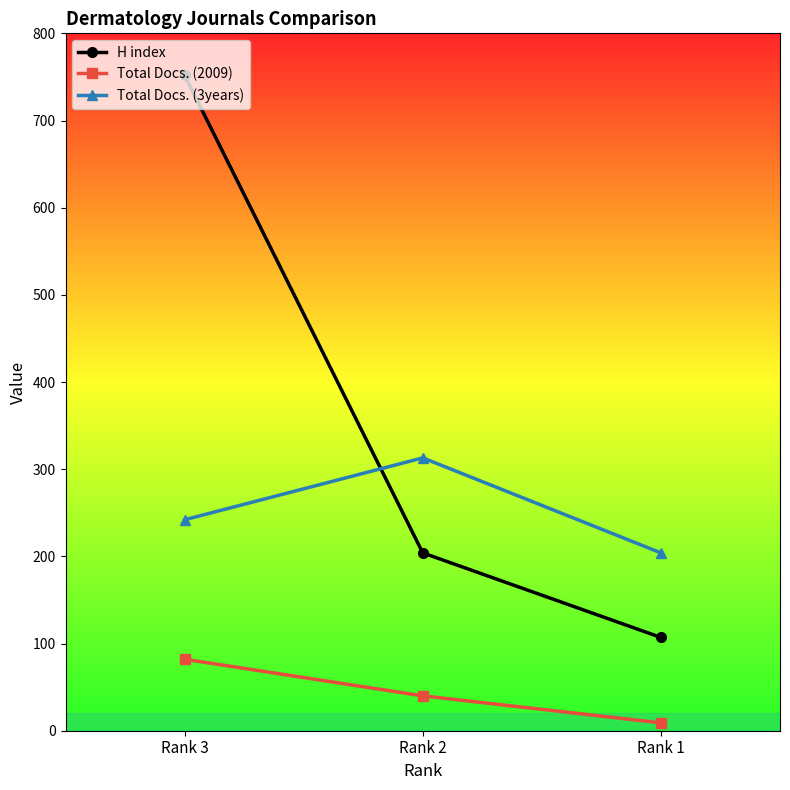

The Total Docs. (2009) series shows 17 at Rank 2. True or false?

False